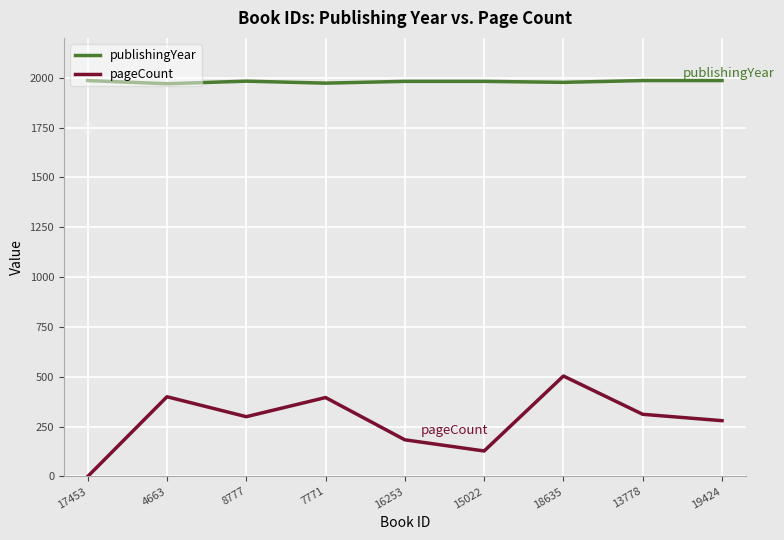

Is the value of pageCount at 8777 greater than the value of publishingYear at 16253?

No